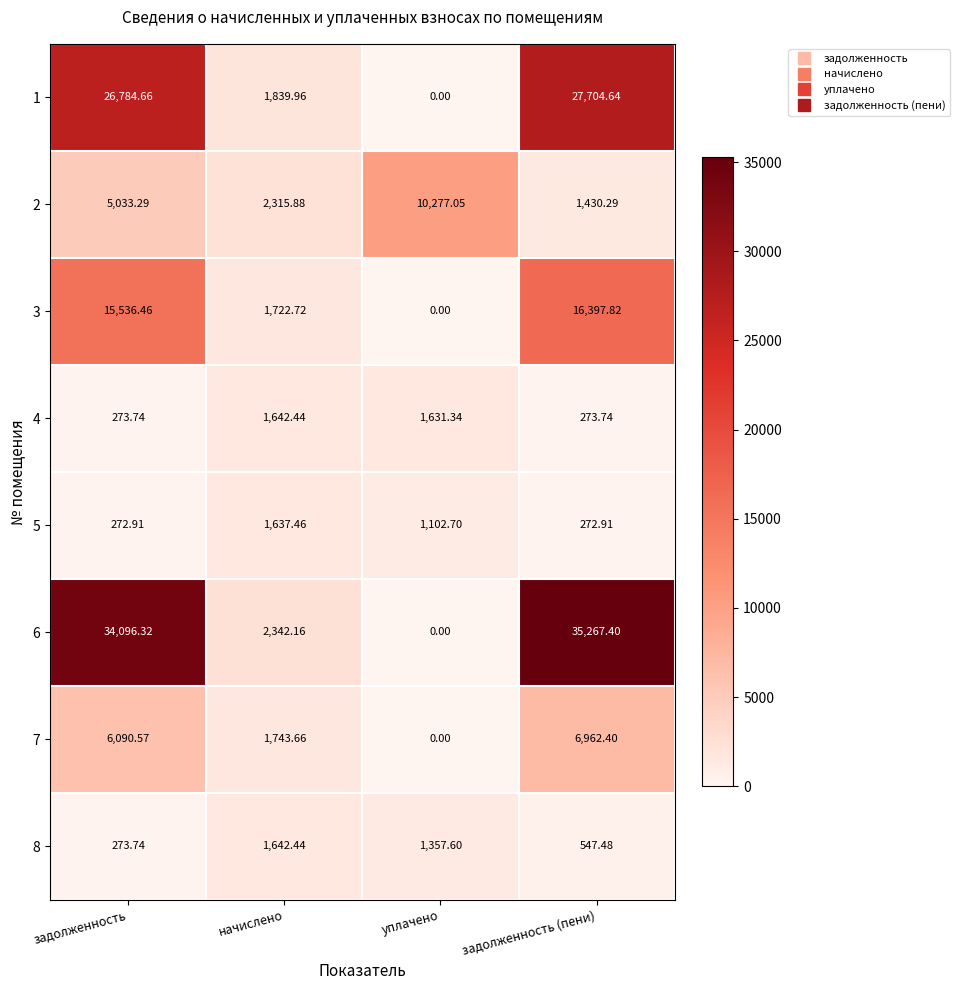

Count the number of data series in this chart.

8